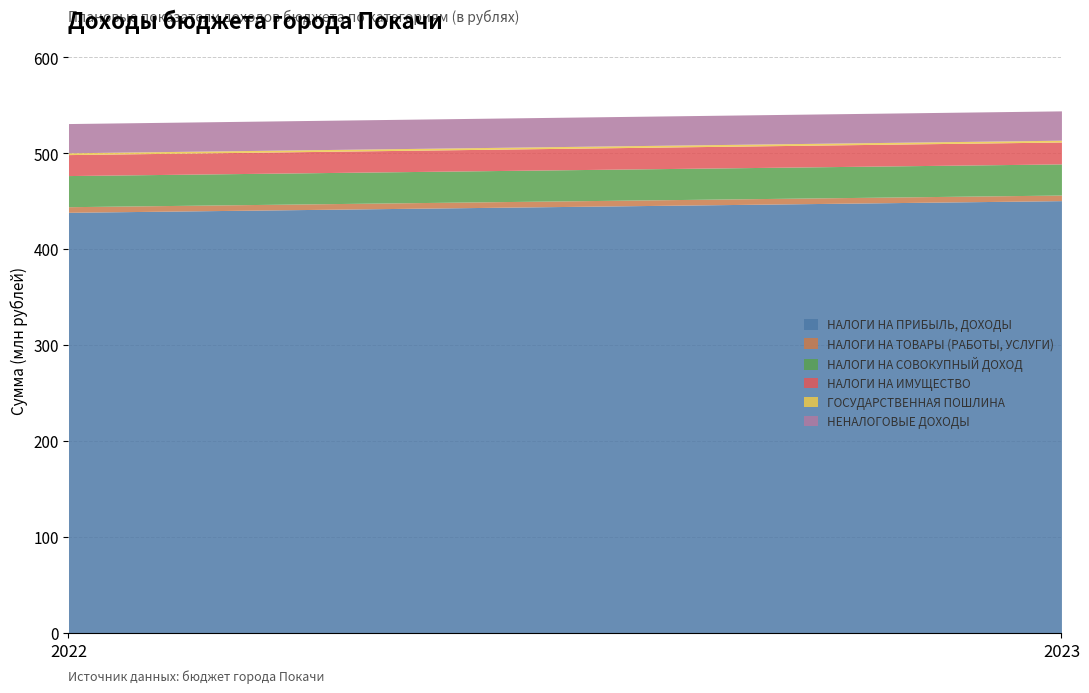

Rank the categories by НАЛОГИ НА ИМУЩЕСТВО value from highest to lowest.

2023, 2022